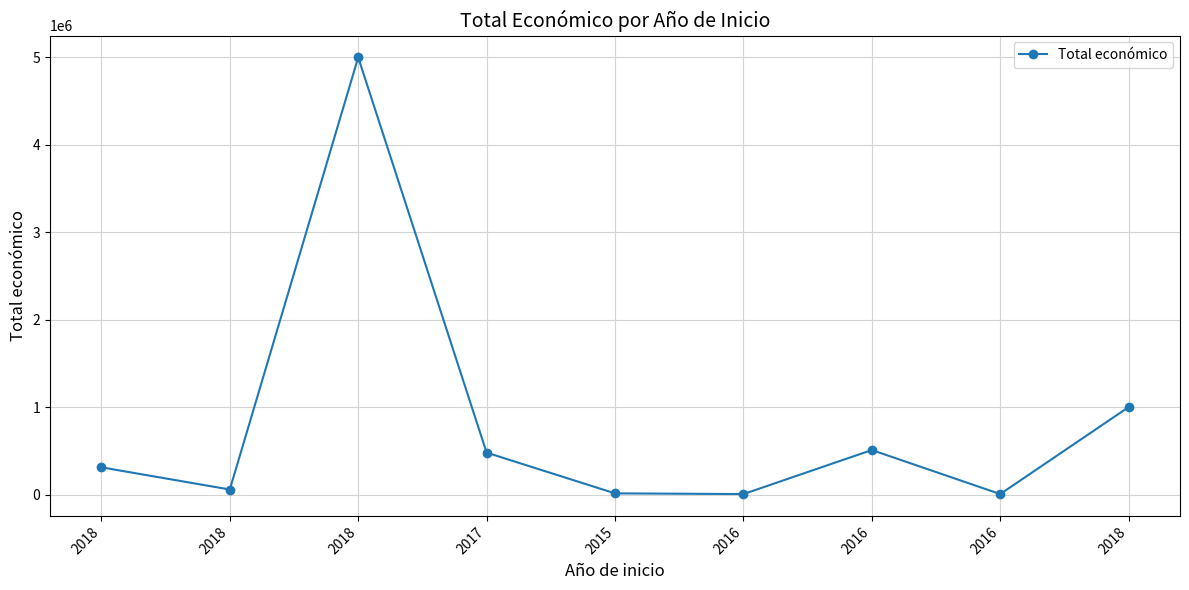

What is the sum of all values?

7380145